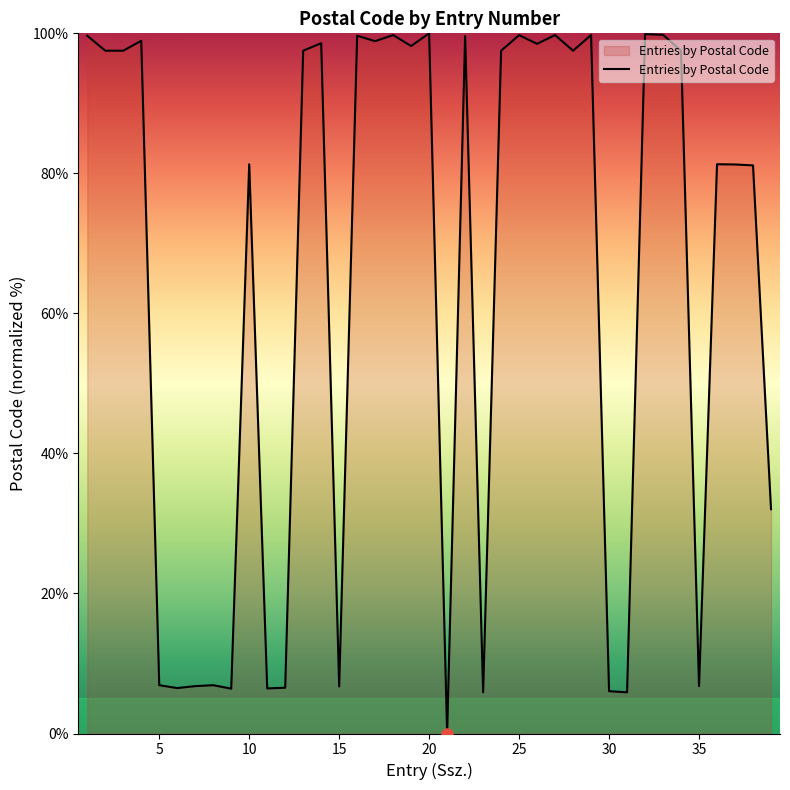

What is the difference between the maximum and minimum values?

100.0